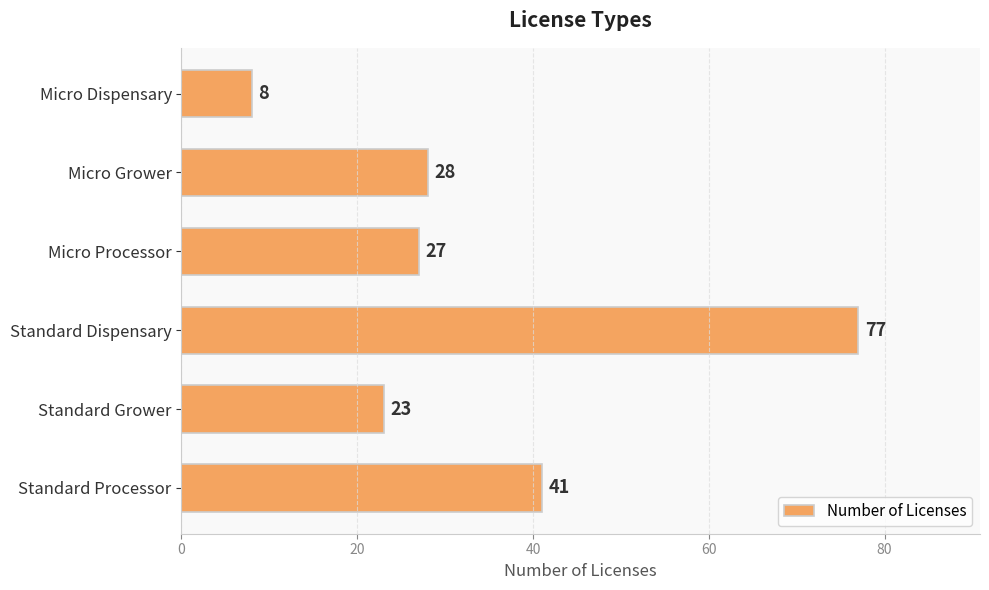

What is the sum of all values?

204